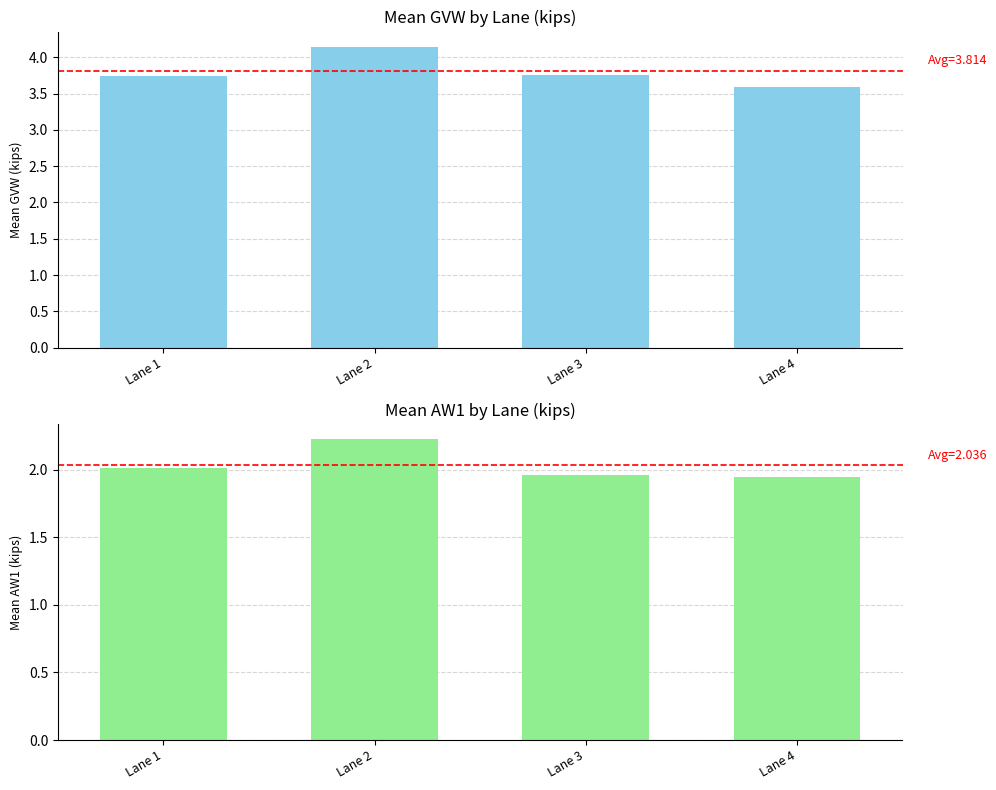

At which label is Mean GVW (kips) closest to 3?

Lane 4